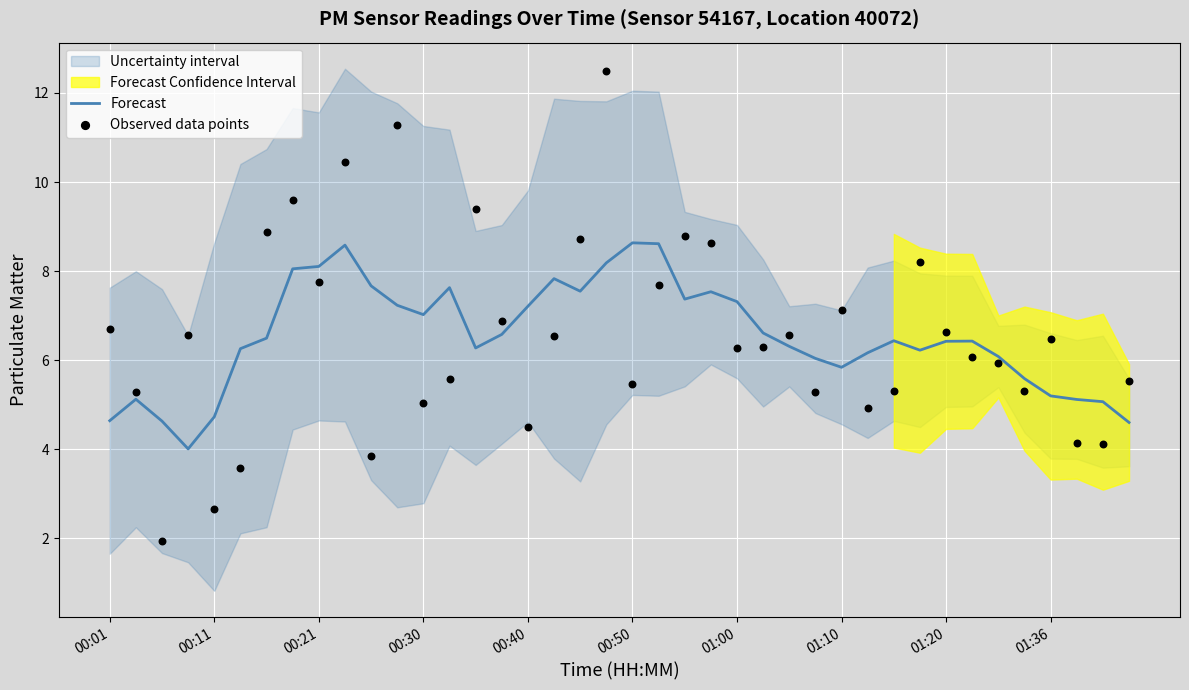

What is the total value across all series at 14?

15.7